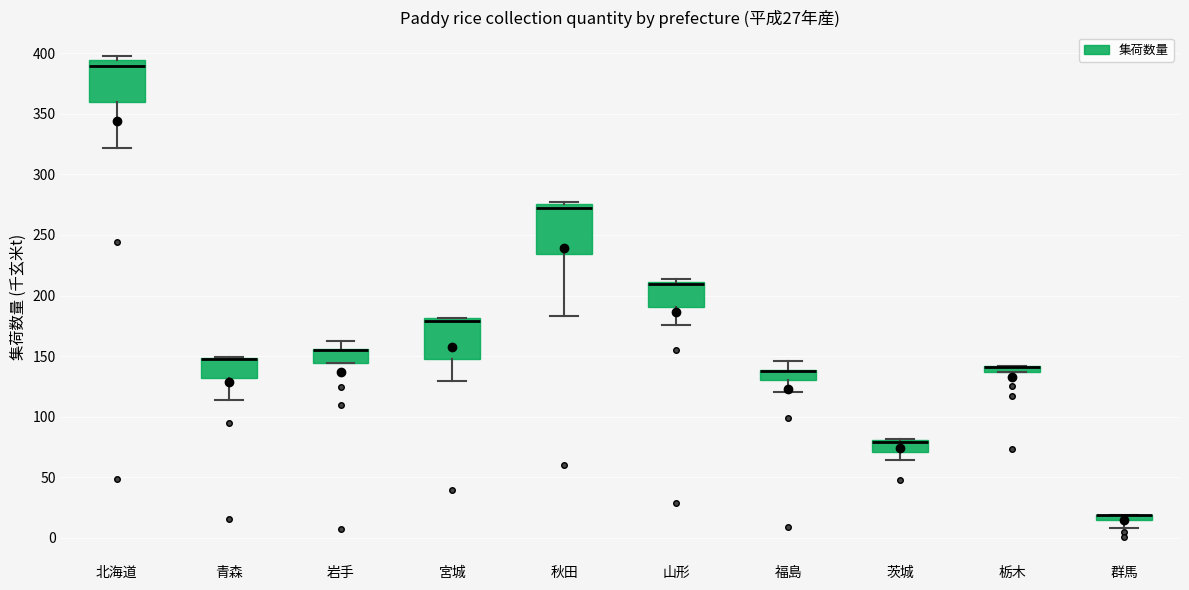

Which box is the tallest, from its lower edge to its upper edge?

秋田